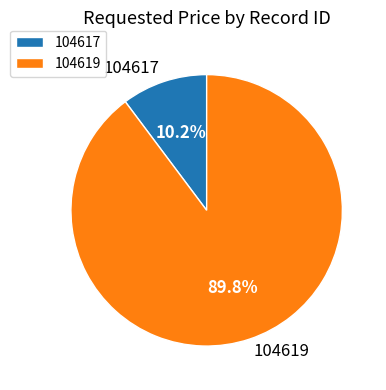

Count the number of slices in the pie.

2